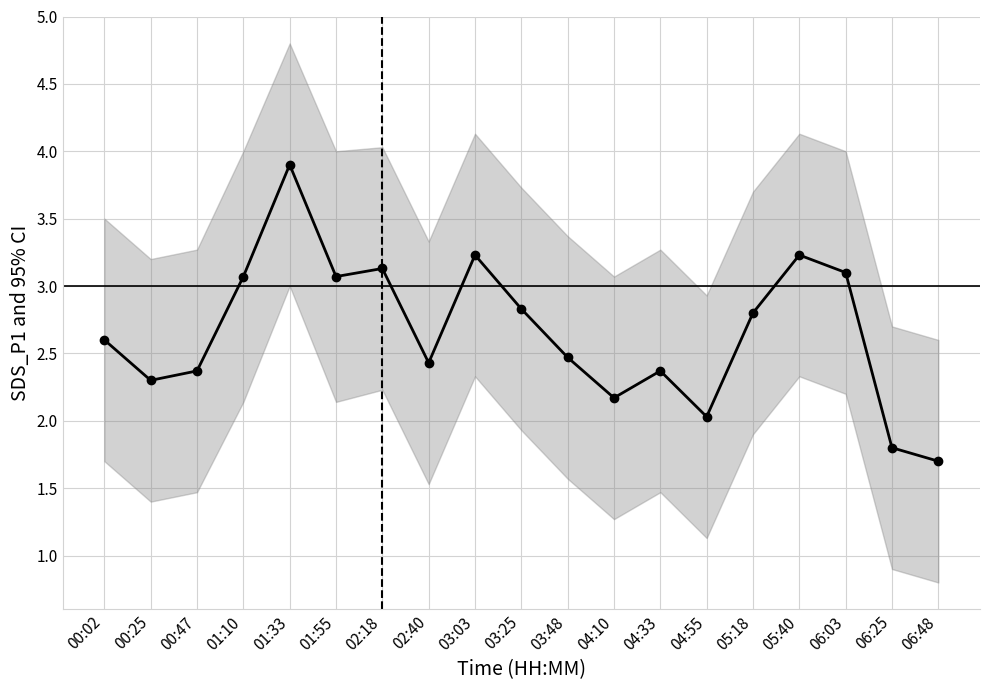

What is the change in value from 06:25 to 06:48?

-0.1